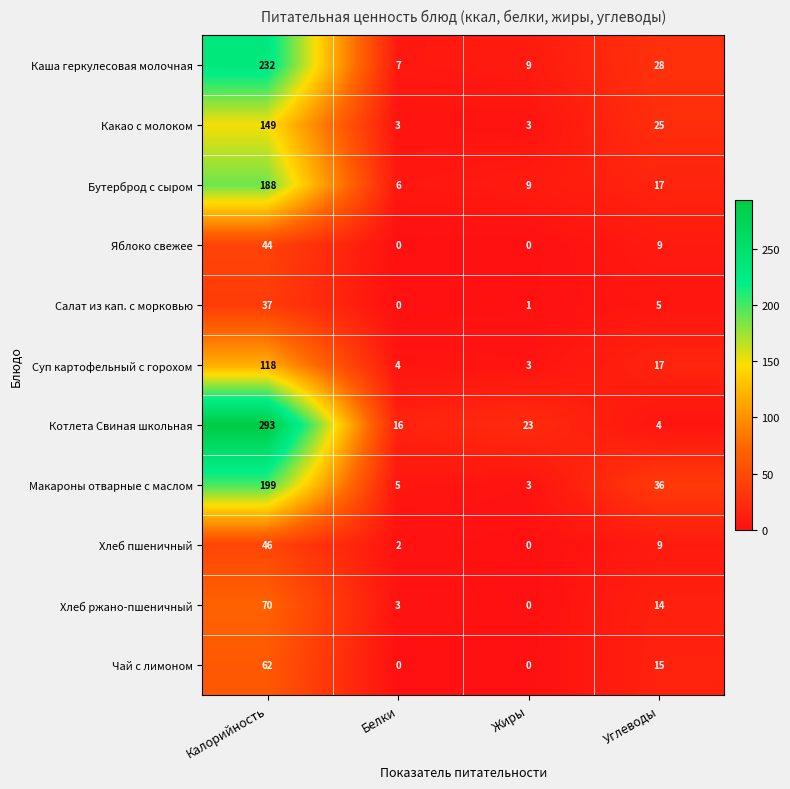

The value of Суп картофельный с горохом at Углеводы is 17. True or false?

True